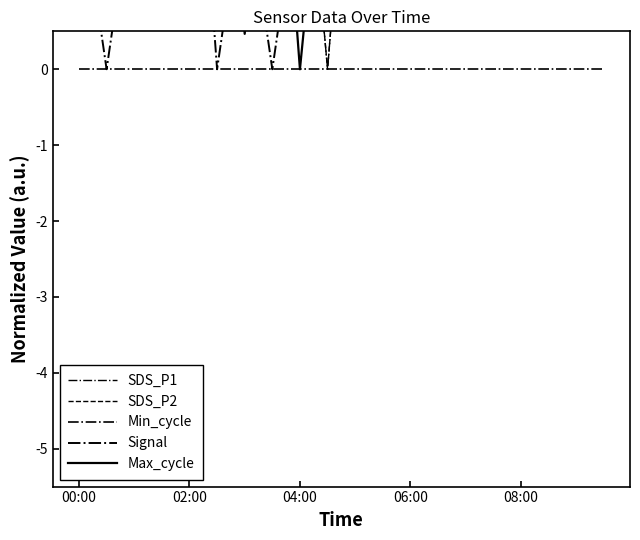

What is the average value of the Signal series?

2.4